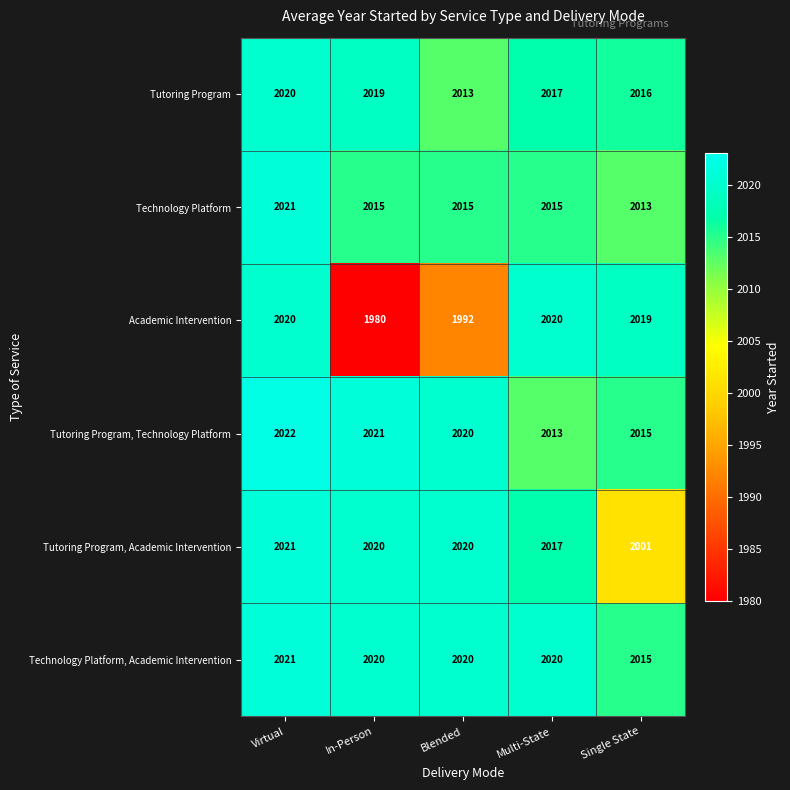

Reading right to left, extract all data points from this chart.

Tutoring Program: 2016	2017	2013	2019	2020
Technology Platform: 2013	2015	2015	2015	2021
Academic Intervention: 2019	2020	1992	1980	2020
Tutoring Program, Technology Platform: 2015	2013	2020	2021	2022
Tutoring Program, Academic Intervention: 2001	2017	2020	2020	2021
Technology Platform, Academic Intervention: 2015	2020	2020	2020	2021